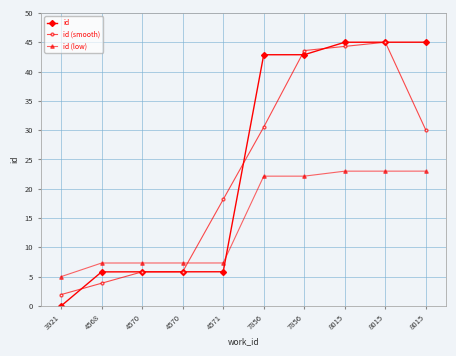

What are all the series names shown in the legend?

id, id (smooth), id (low)